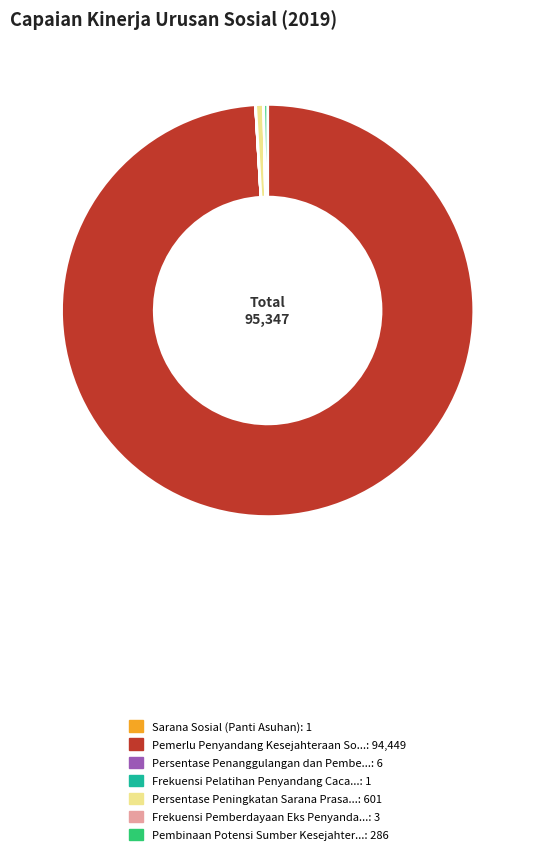

Does any single category account for the majority?

Yes